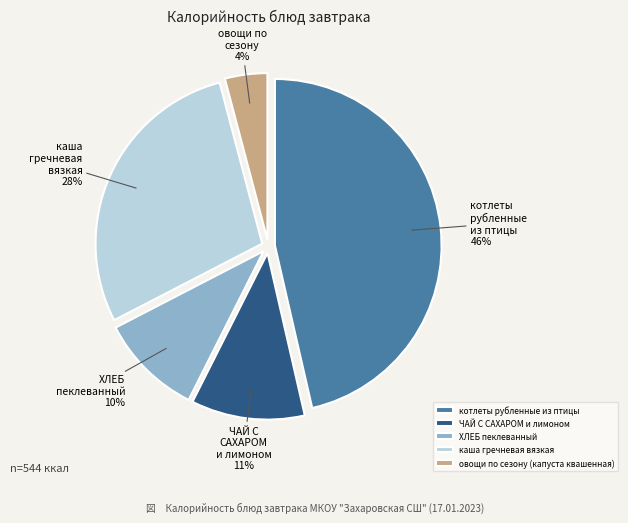

What percentage is the ЧАЙ С САХАРОМ и лимоном slice, to the nearest percent?

11%